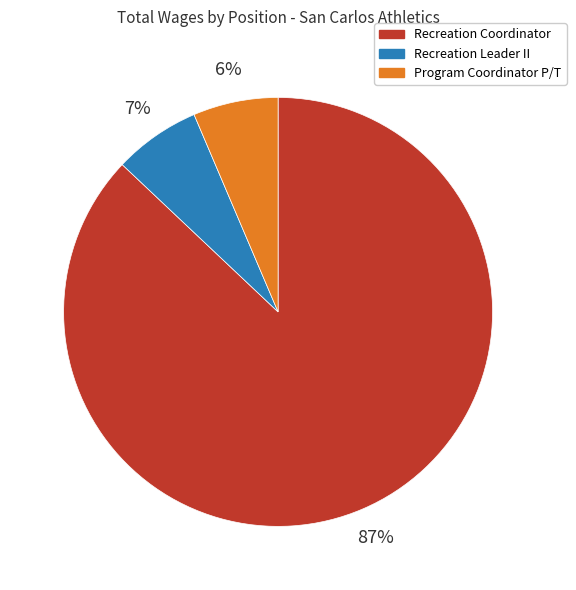

Which category accounts for the majority?

Recreation Coordinator